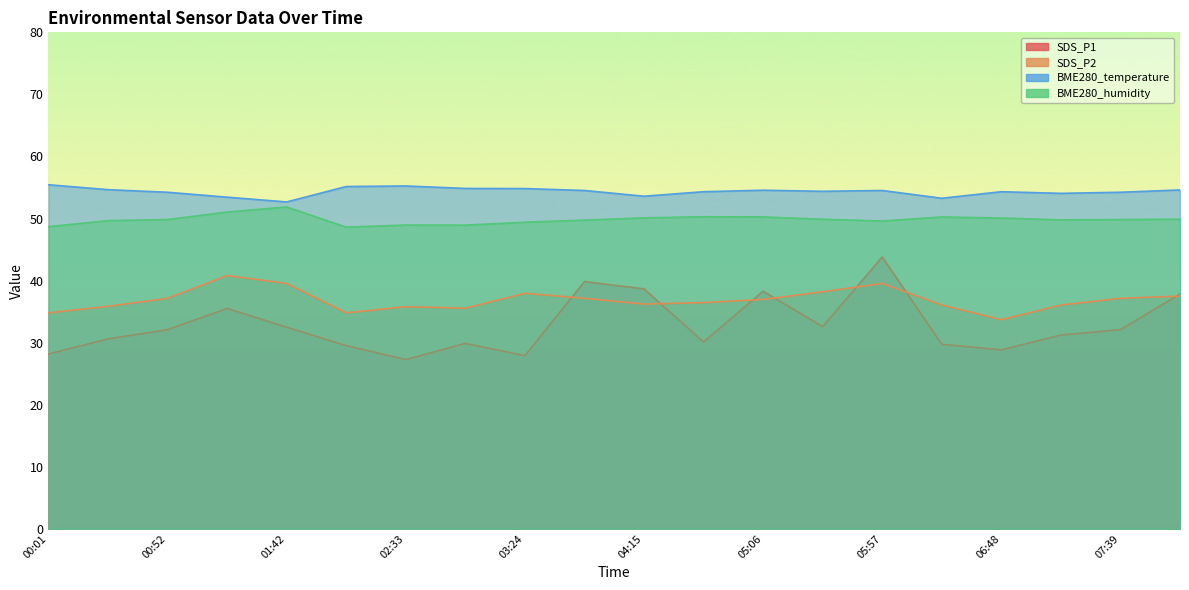

What is the difference between the SDS_P2 values at 02:08 and 04:15?

1.4